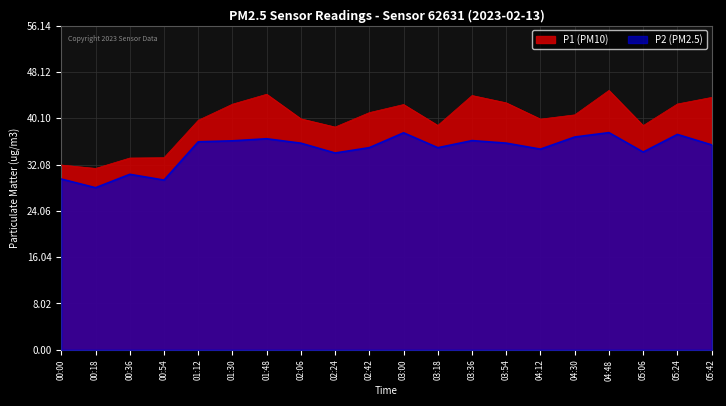

Which has a higher value, 02:42 or 00:54?

02:42